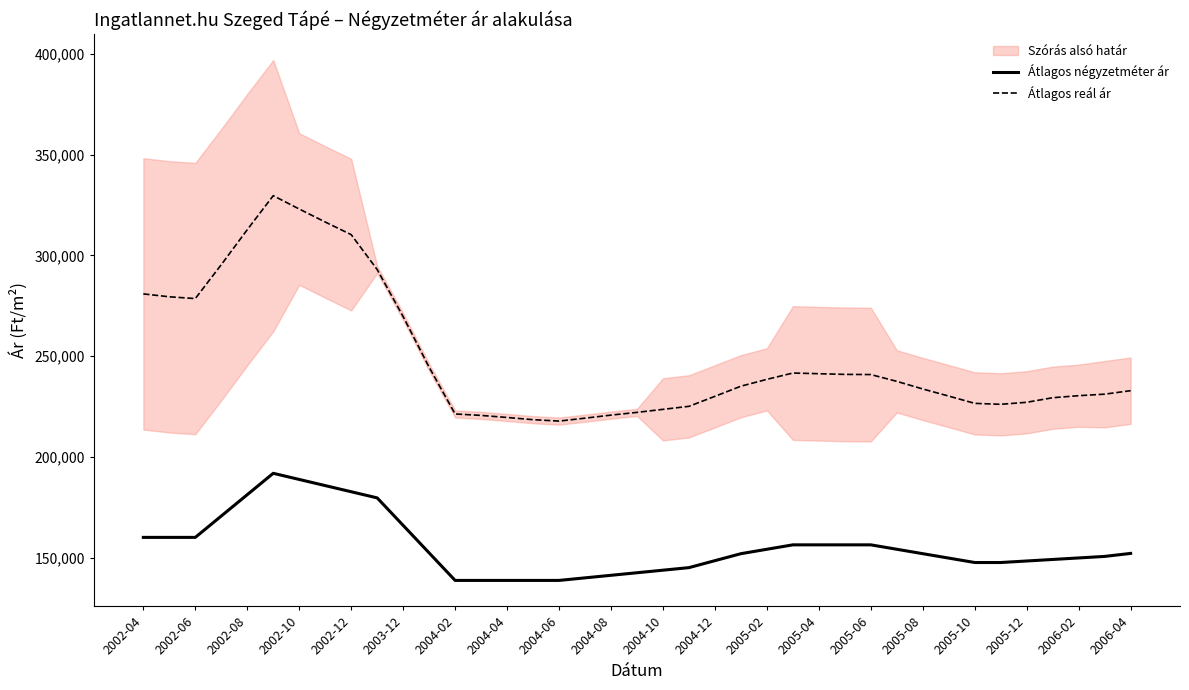

What is the value of the Átlagos négyzetméter ár point at the 21st from the left?

143823